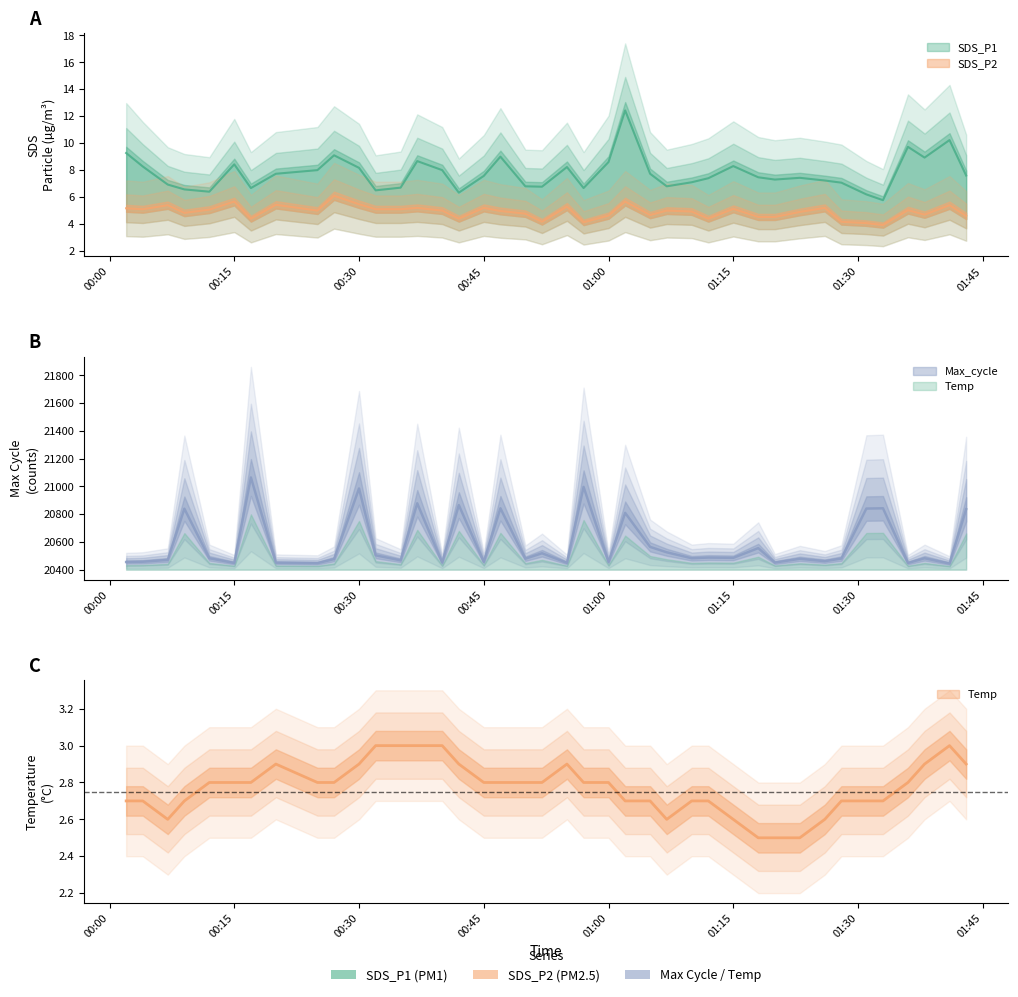

How many series are shown in this chart?

4